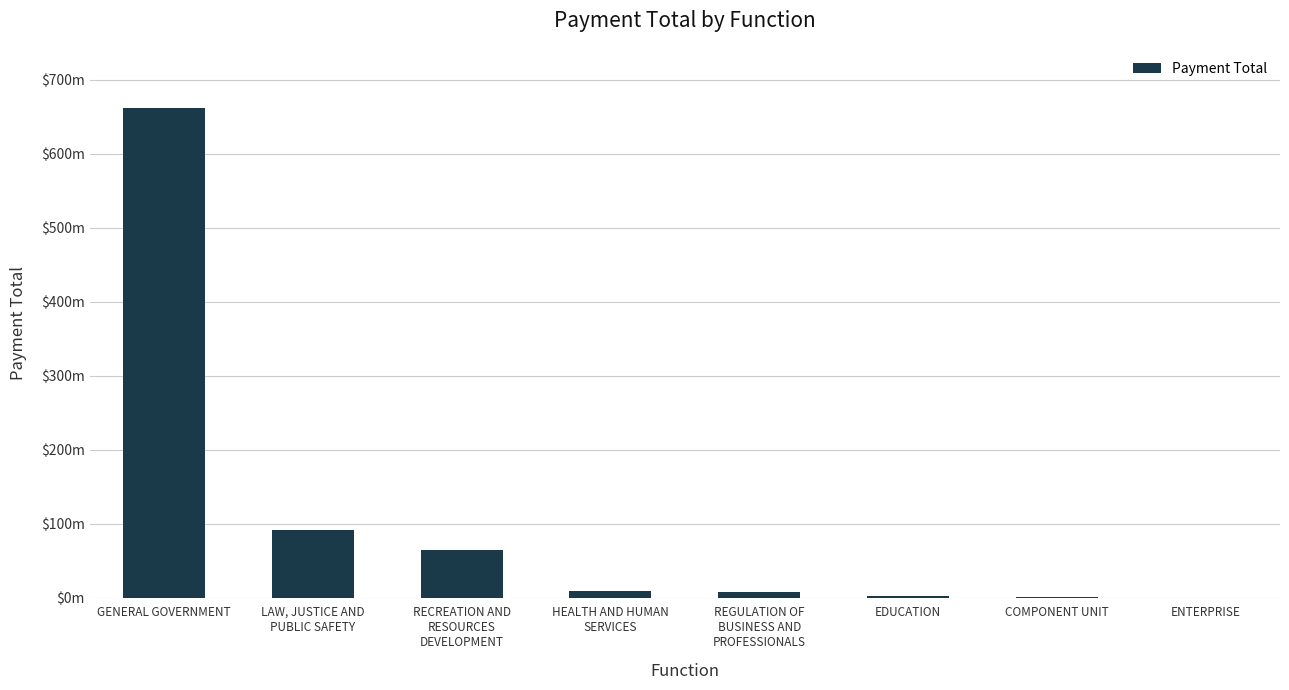

List the labels in order of value, smallest first.

ENTERPRISE, COMPONENT UNIT, EDUCATION, REGULATION OF
BUSINESS AND
PROFESSIONALS, HEALTH AND HUMAN
SERVICES, RECREATION AND
RESOURCES
DEVELOPMENT, LAW, JUSTICE AND
PUBLIC SAFETY, GENERAL GOVERNMENT